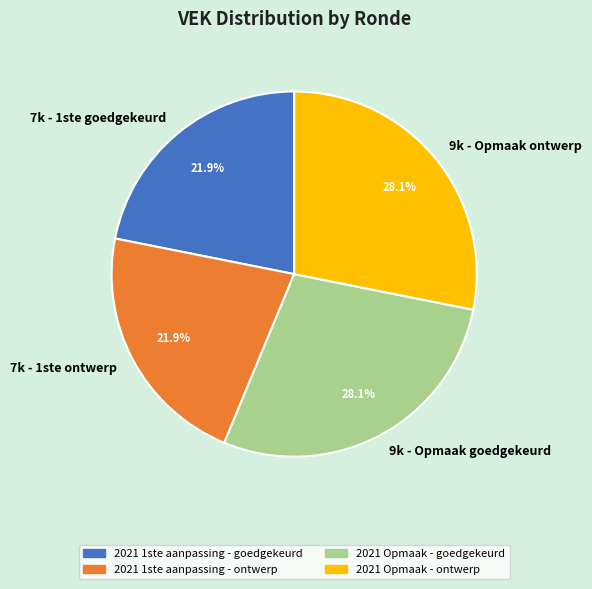

Which has a higher value, 7k - 1ste ontwerp or 9k - Opmaak ontwerp?

9k - Opmaak ontwerp